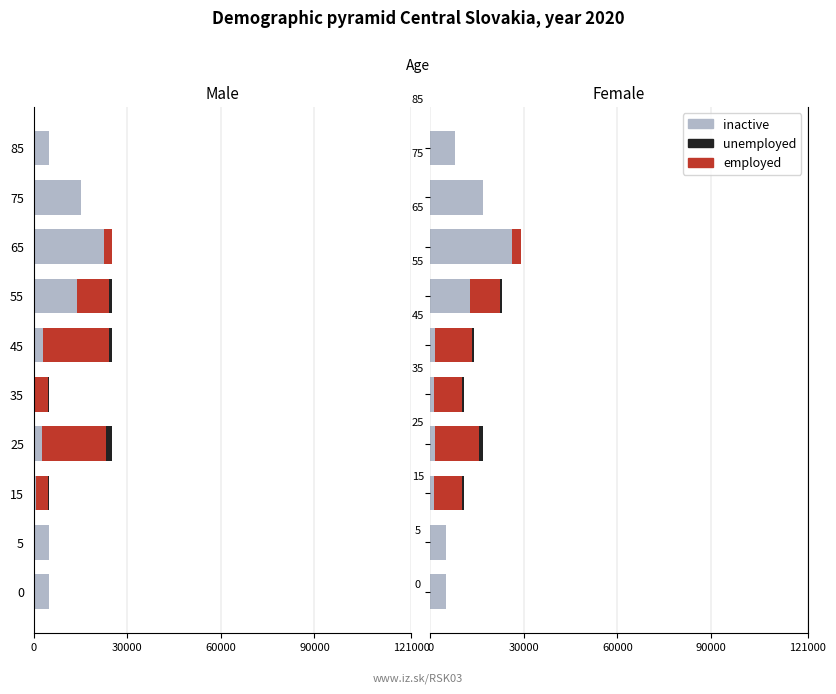

What is the spread (max minus min) of values at 0?

5000